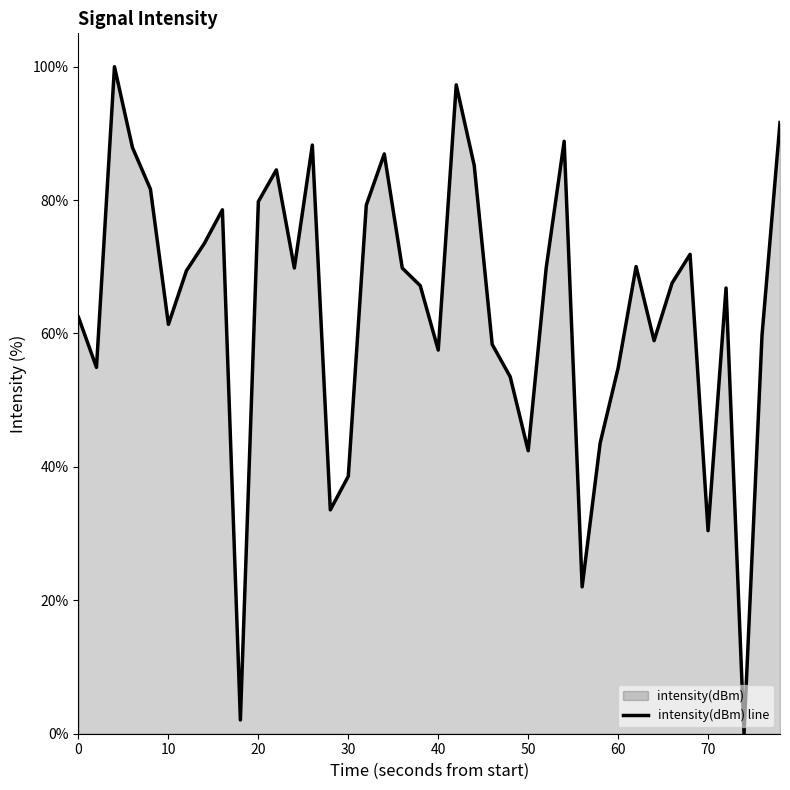

The value at 70 is 20.9. True or false?

False